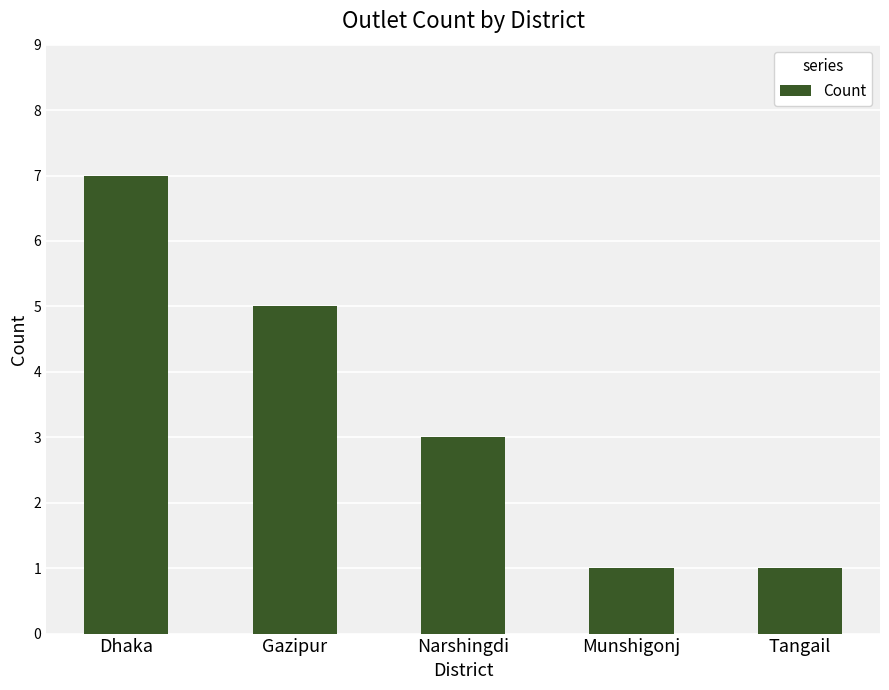

Reading left to right, transcribe all the data shown in this chart.

7	5	3	1	1